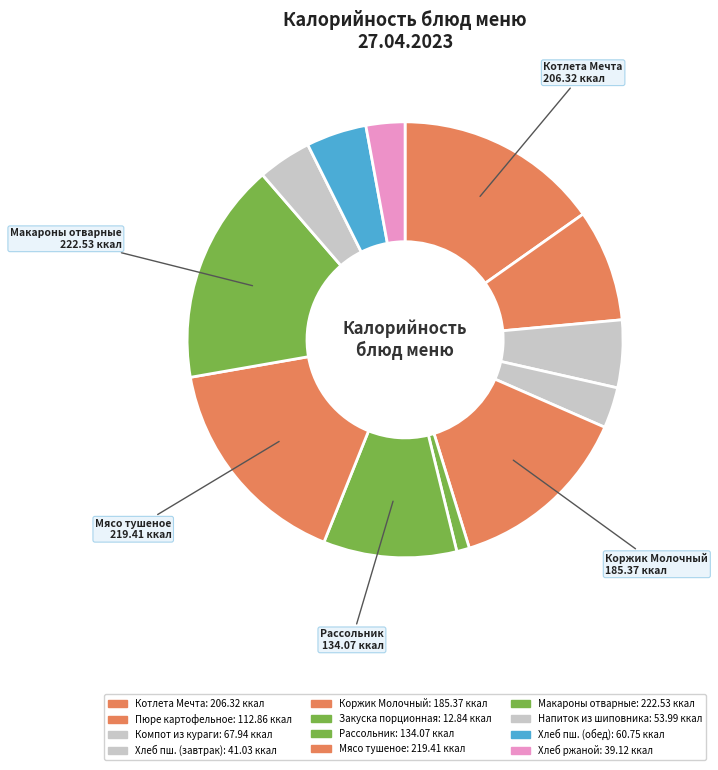

How many segments does this pie chart have?

12